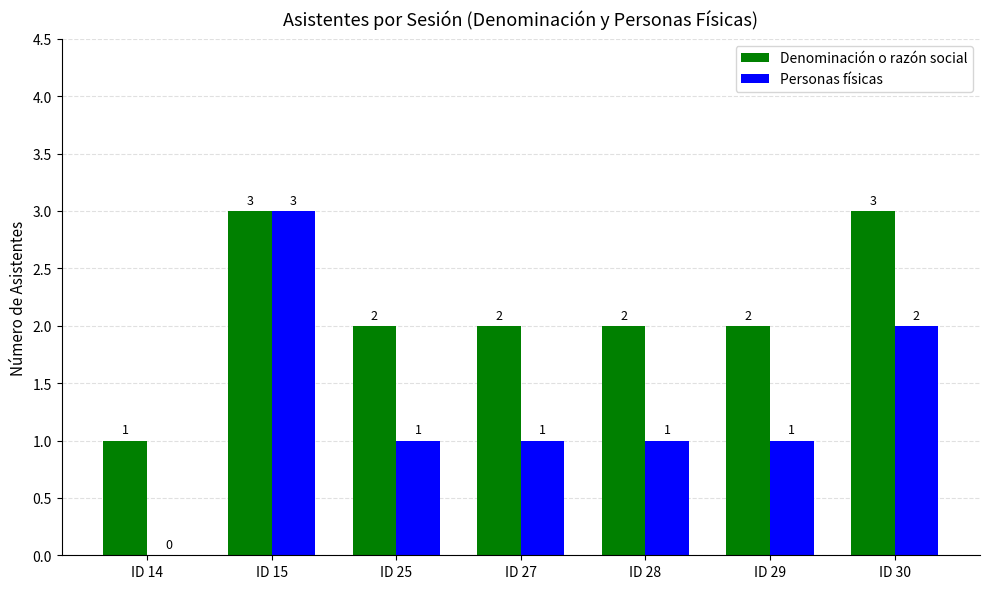

What are all the series names shown in the legend?

Denominación o razón social, Personas físicas